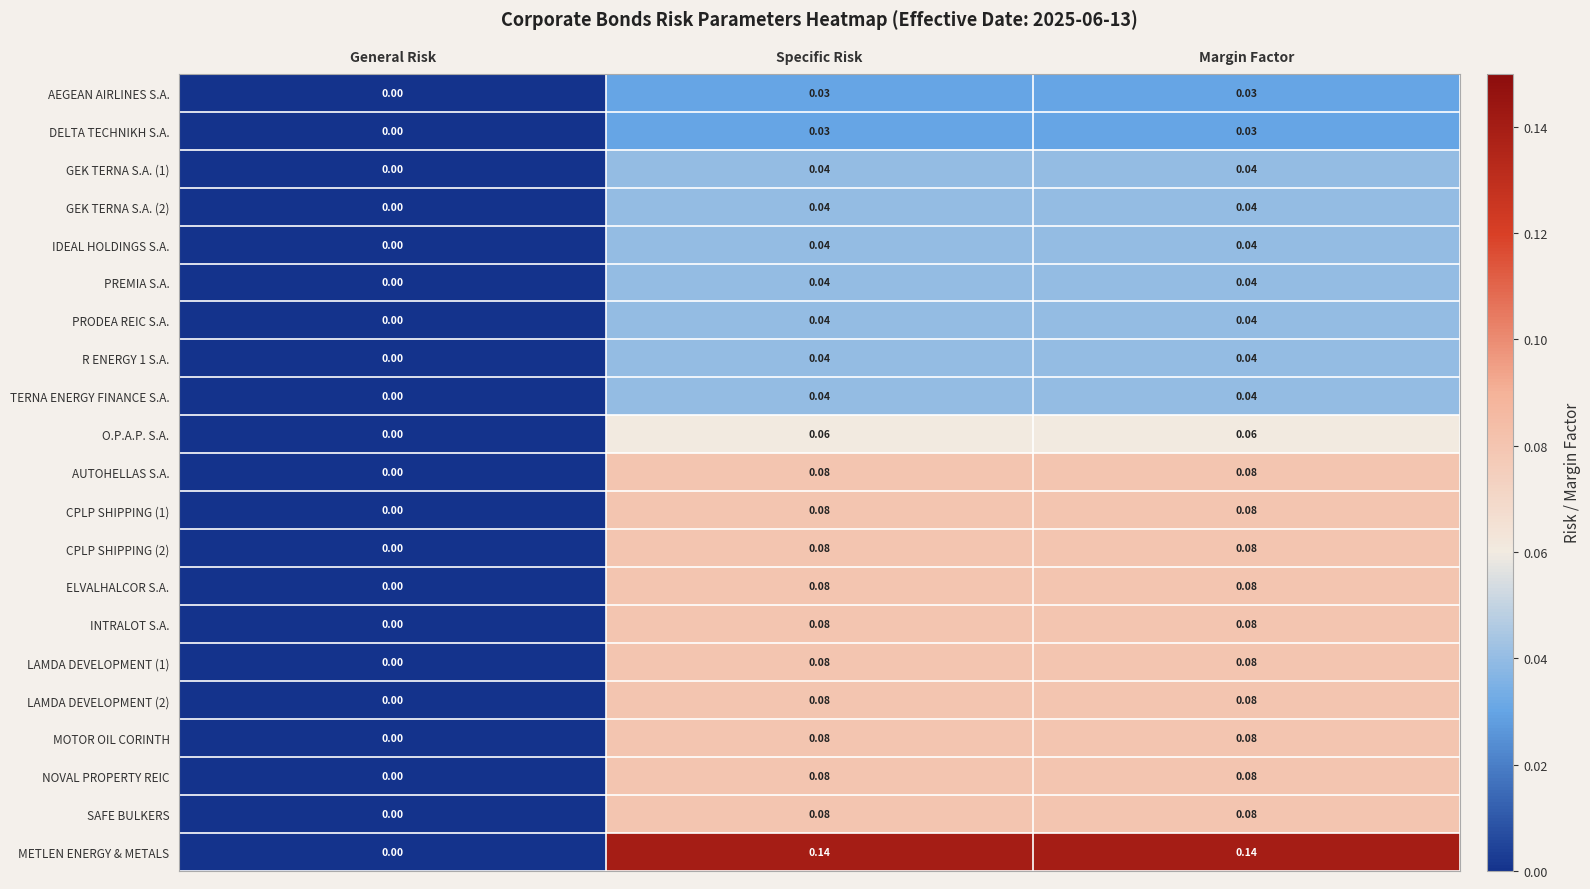

Where is GEK TERNA S.A. (2) nearest to the value 0?

General Risk